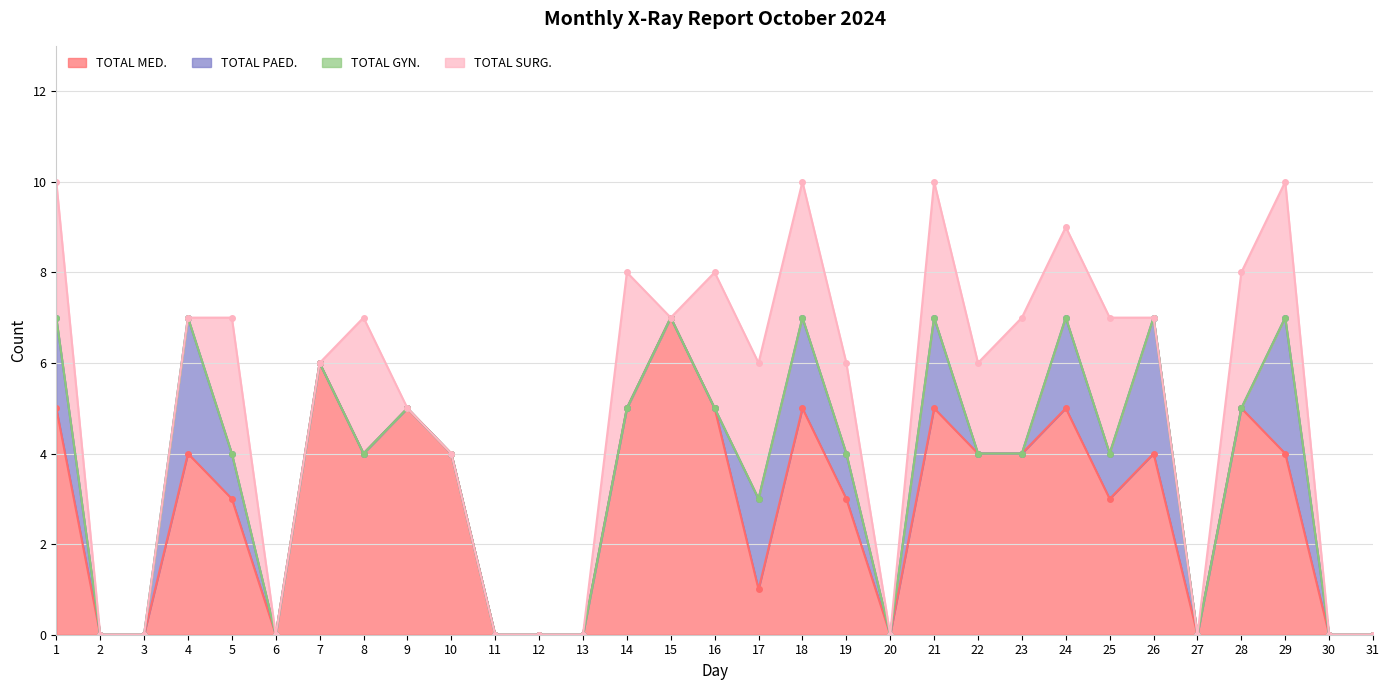

How many intersections are there between TOTAL SURG. and TOTAL PAED.?

2